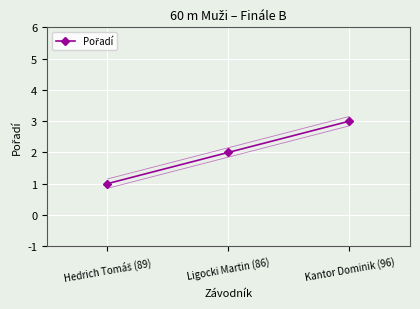

What position from the right is Kantor Dominik (96)?

1